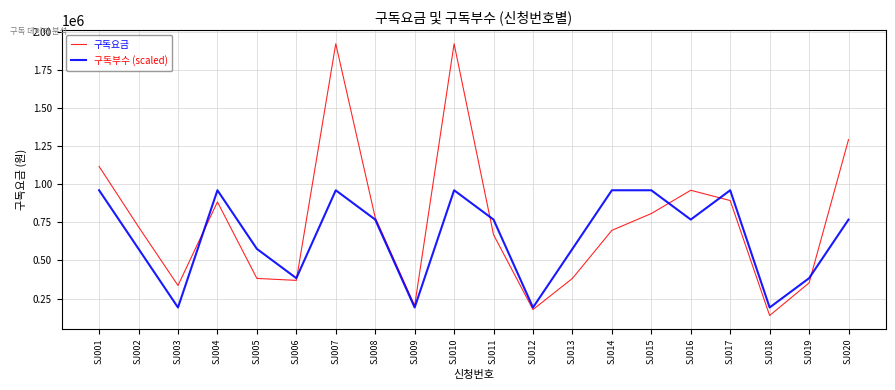

Which series has the largest total across all categories?

구독요금